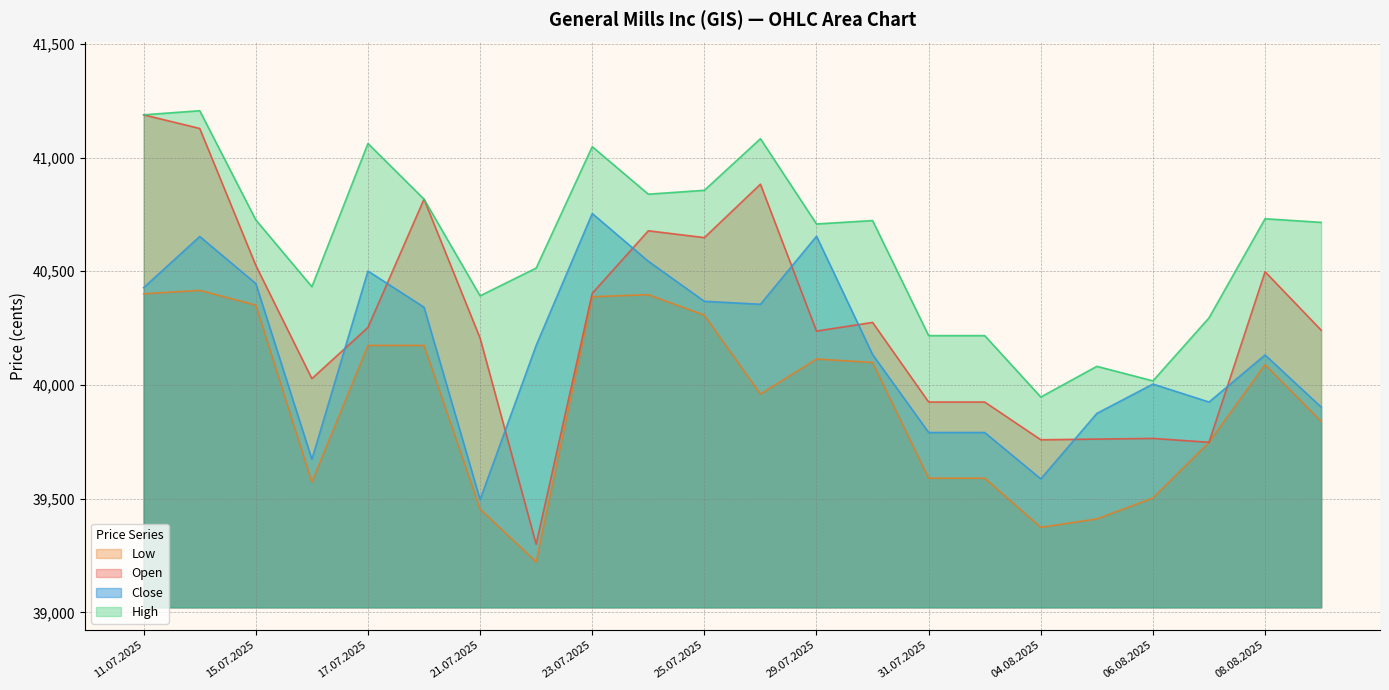

Reading left to right, extract all data points from this chart.

Open: 41188	41128	40526	40028	40253	40817	40206	39300	40403	40678	40648	40883	40237	40275	39925	39925	39759	39762	39765	39748	40498	40241
High: 41188	41206	40726	40432	41062	40817	40392	40514	41048	40839	40856	41083	40708	40723	40217	40217	39947	40082	40018	40295	40731	40715
Low: 40401	40416	40351	39573	40174	40174	39454	39222	40388	40397	40307	39960	40114	40099	39590	39590	39374	39411	39503	39748	40089	39840
Close: 40428	40653	40446	39673	40501	40342	39496	40174	40754	40544	40368	40355	40654	40134	39791	39791	39587	39875	40004	39925	40132	39903